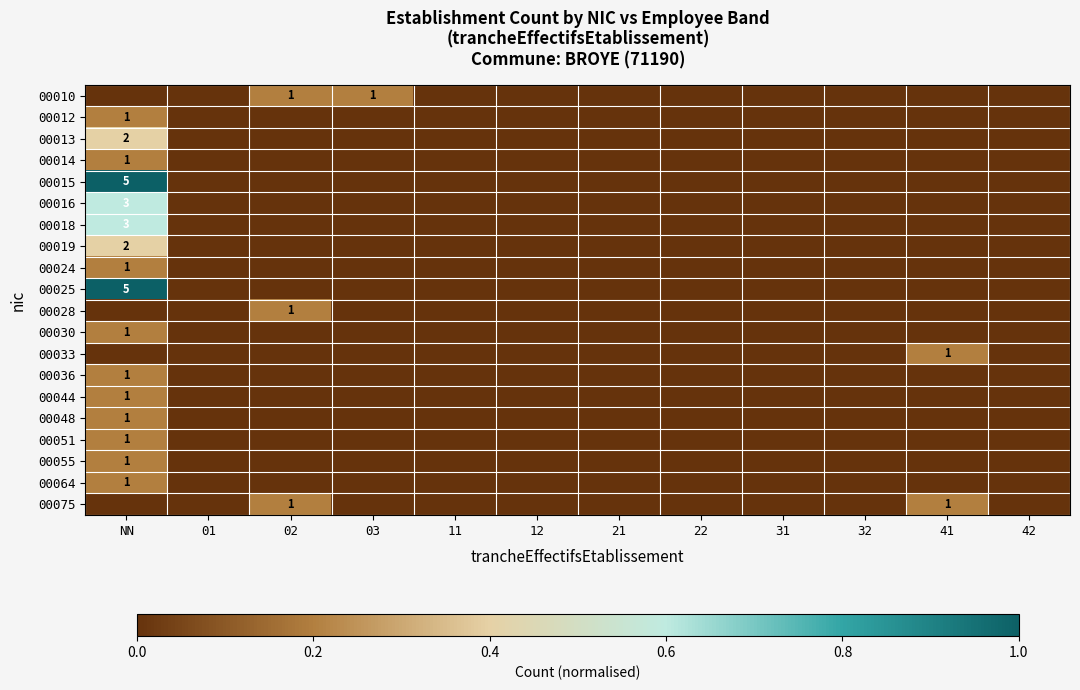

True or false: 00025 has a value of 5 at NN.

True